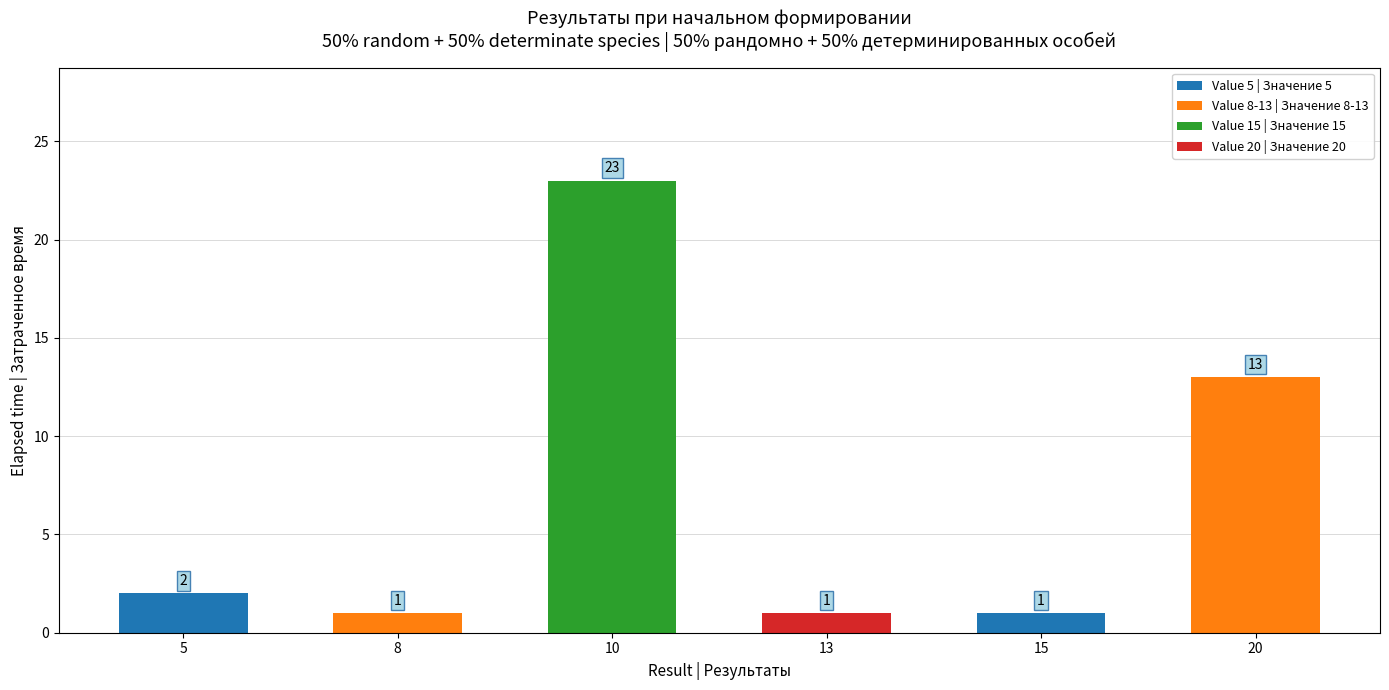

What is the value of the 6th bar from the left?

13